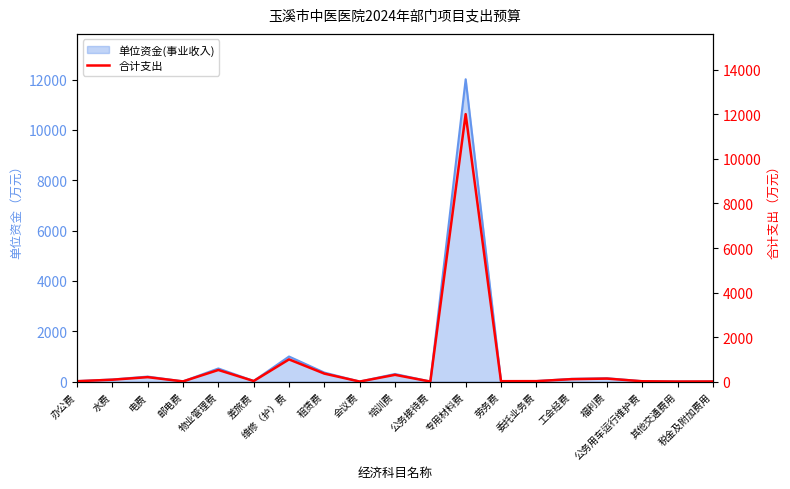

At which category does the data reach its first local peak?

电费